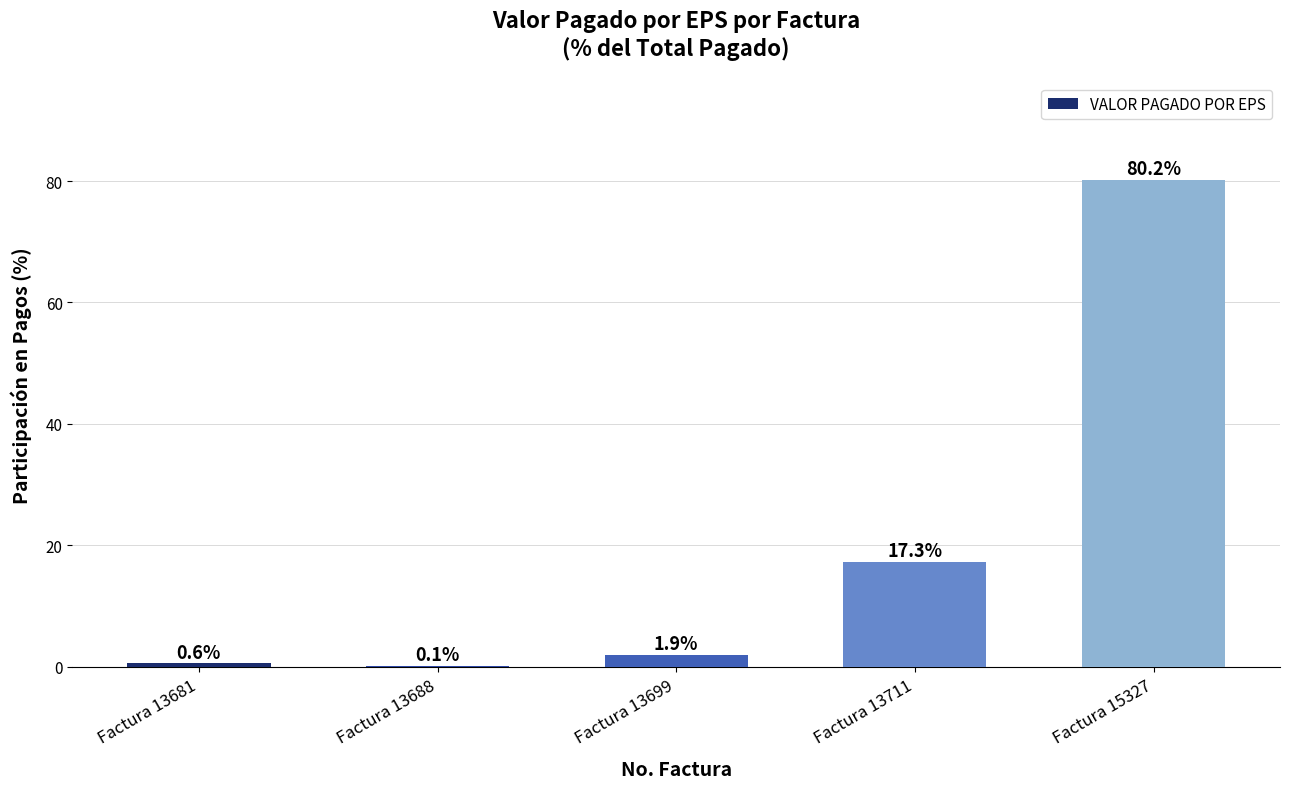

What is the sum of all values?

100.0